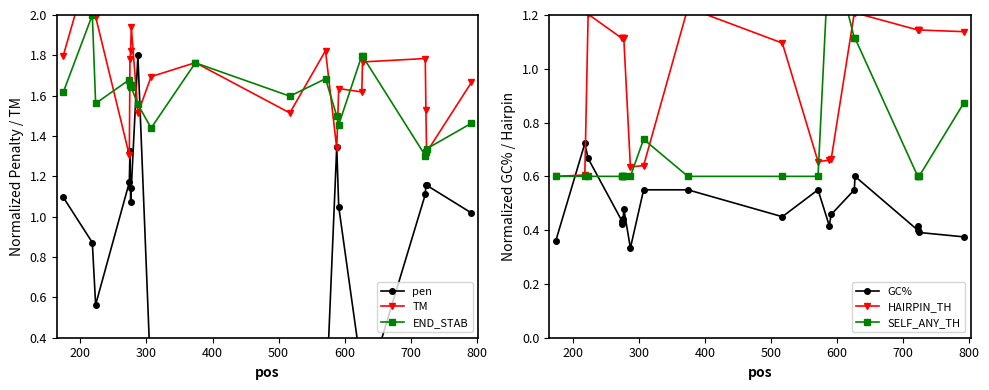

Count the GC% values in the range 0 to 1.

20